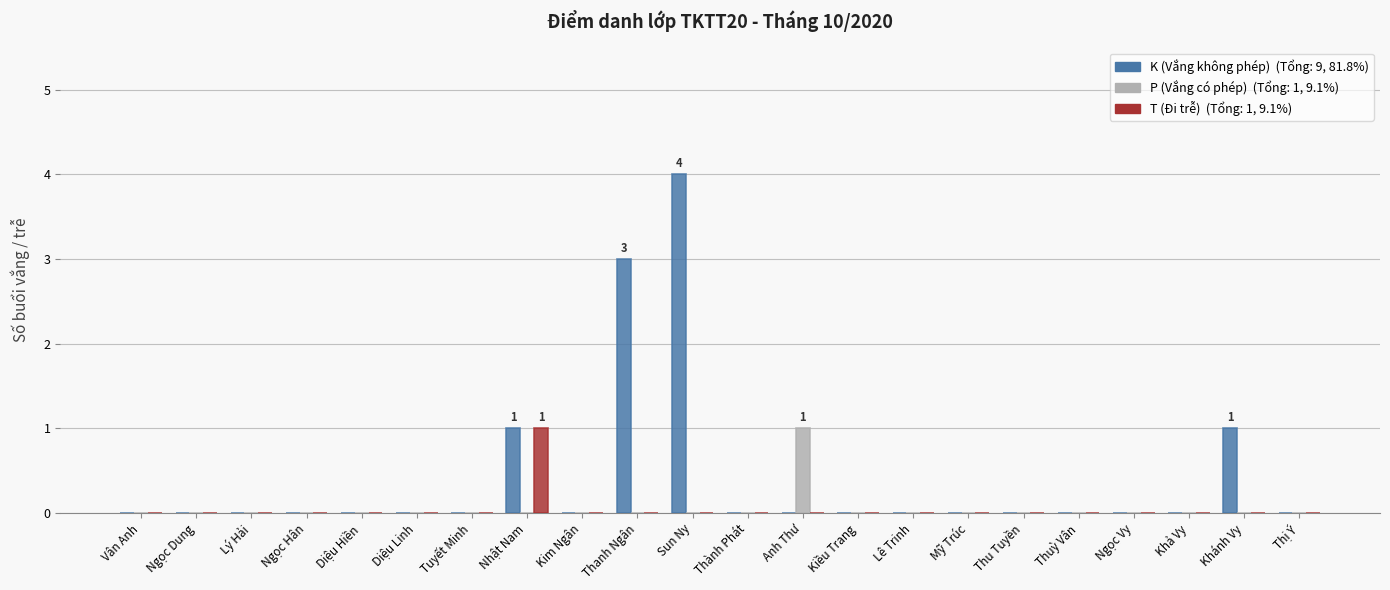

At which category is the sum across all series the highest?

Sun Ny